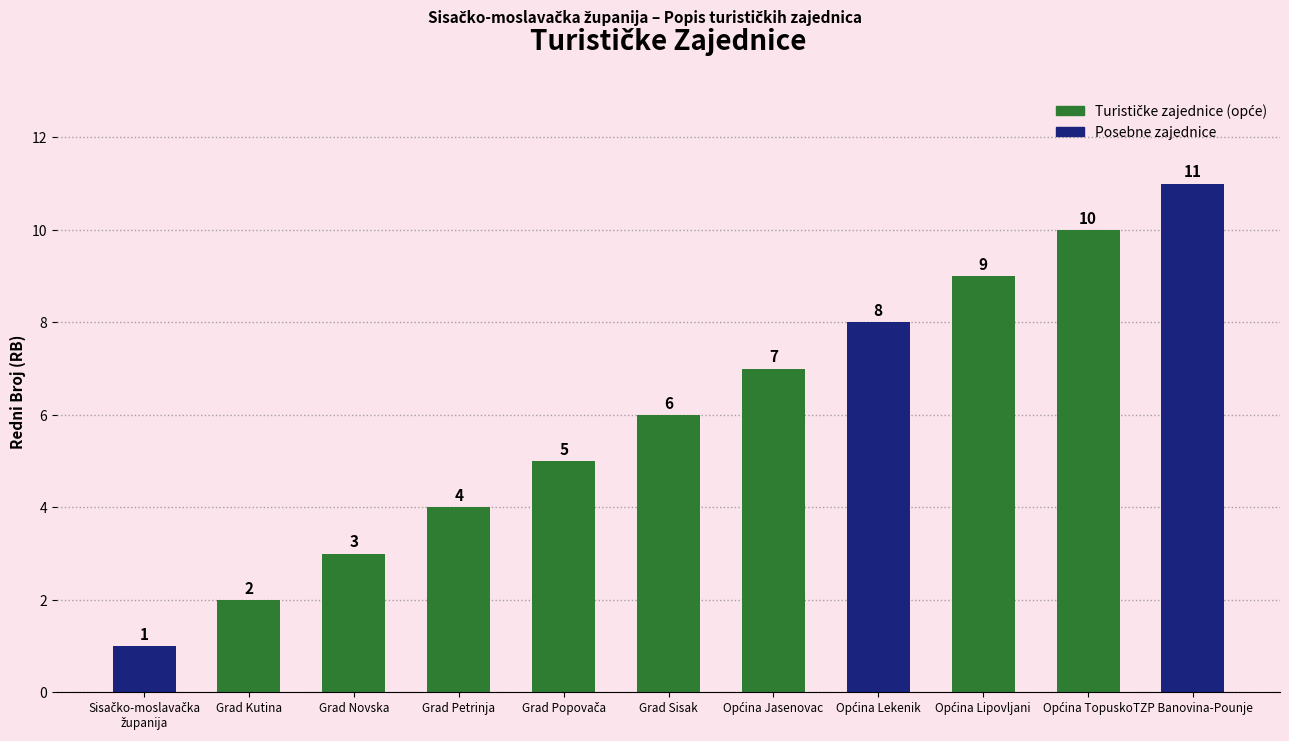

Approximately how many times larger is the value at Grad Novska compared to Grad Sisak?

0.5